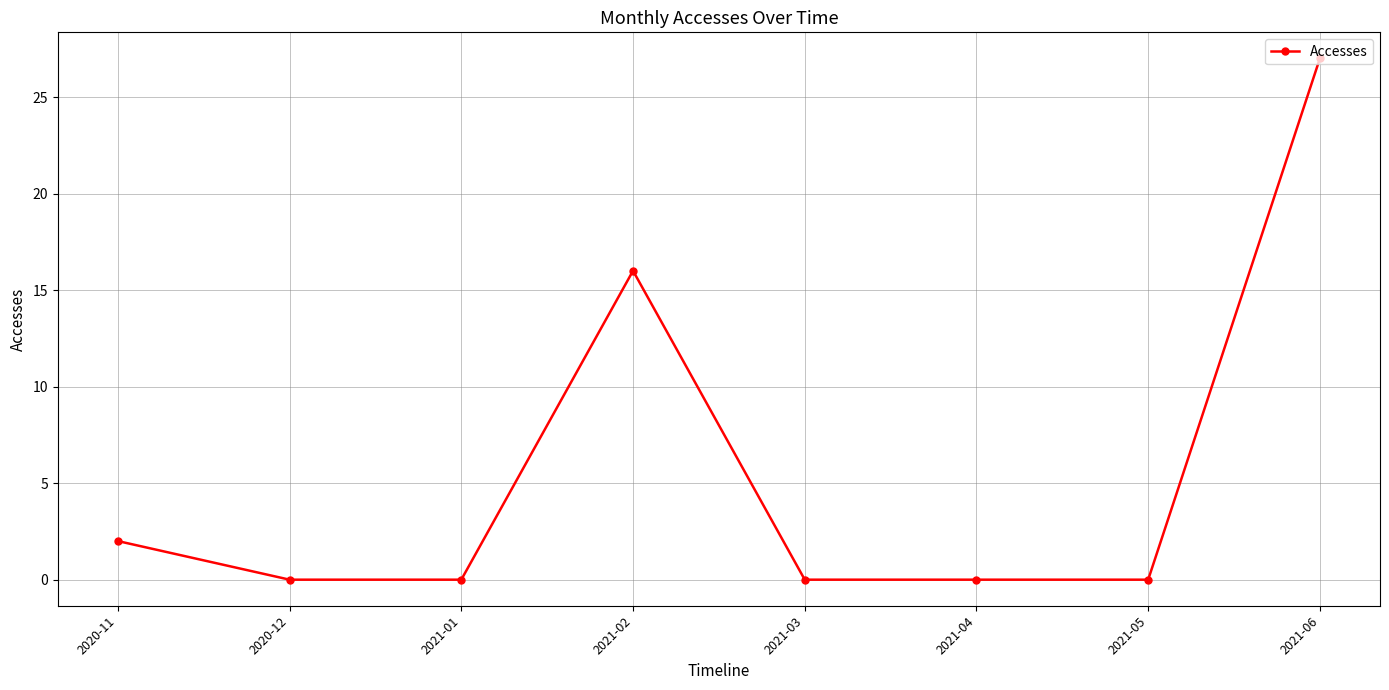

What is the change in value from 2021-02 to 2021-03?

-16